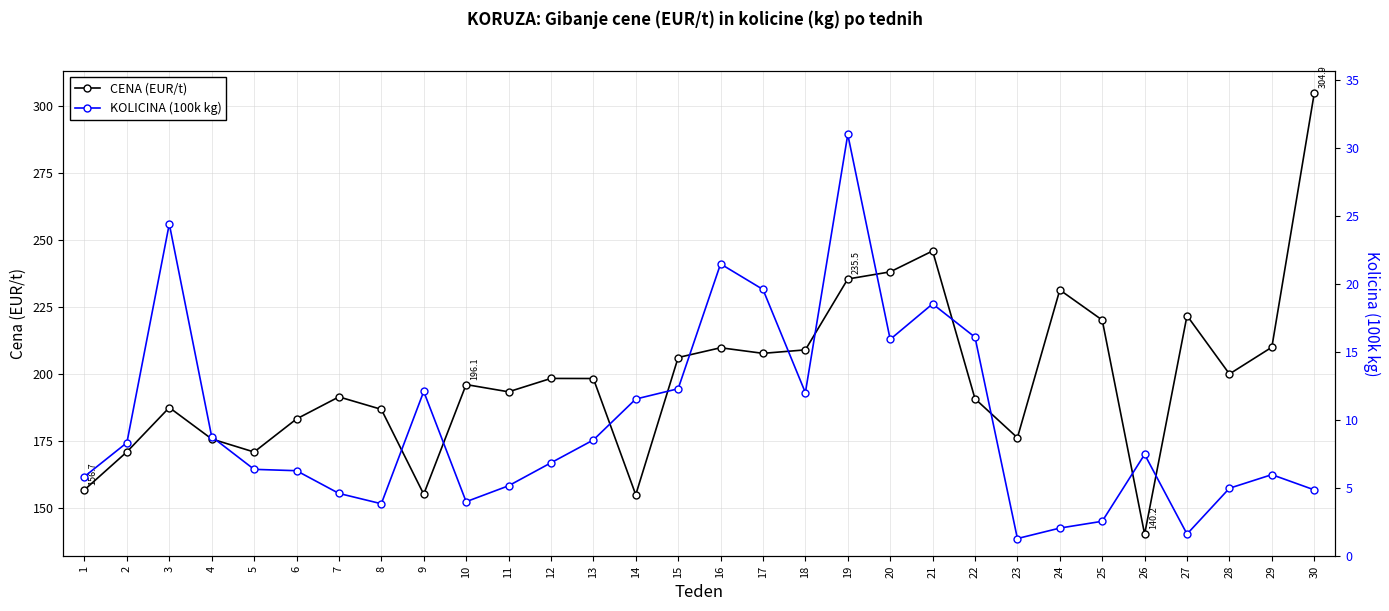

Does the chart display data point markers on the line(s)?

Yes